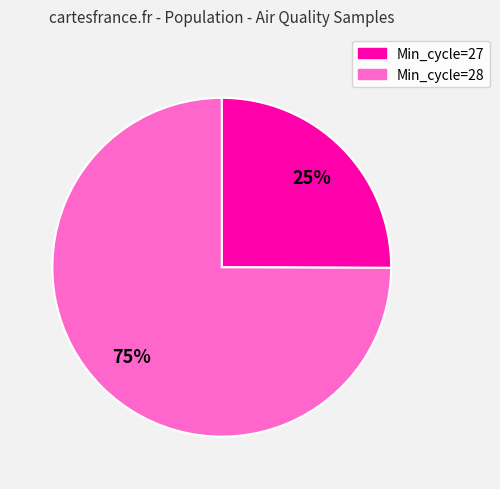

Is there a majority slice in this chart?

Yes